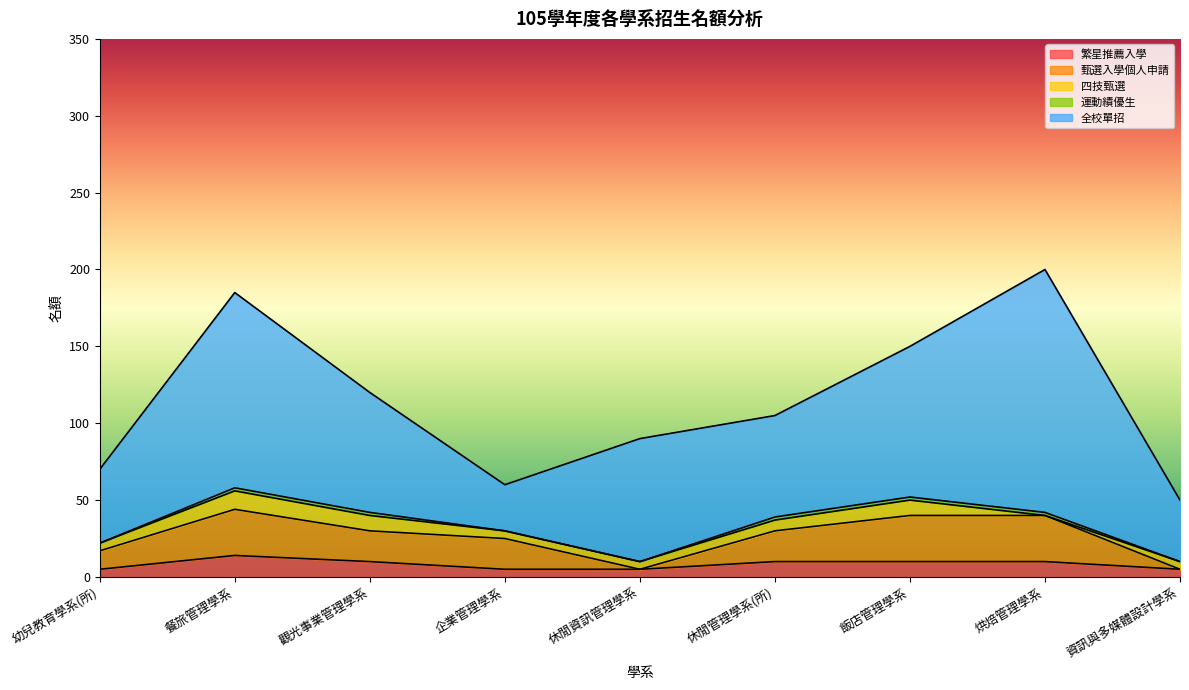

True or false: 運動績優生 and 全校單招 cross at least once.

False